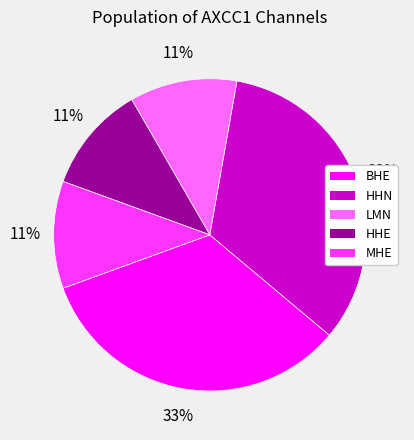

To the nearest percent, what percentage of the pie is BHE?

33%